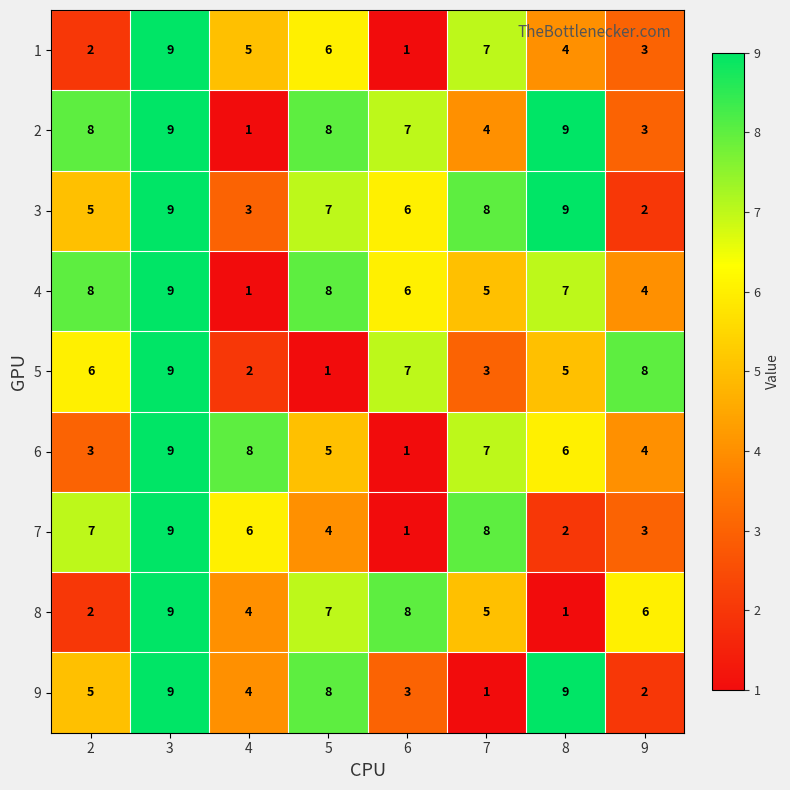

What is the total value across all series at 7?

48